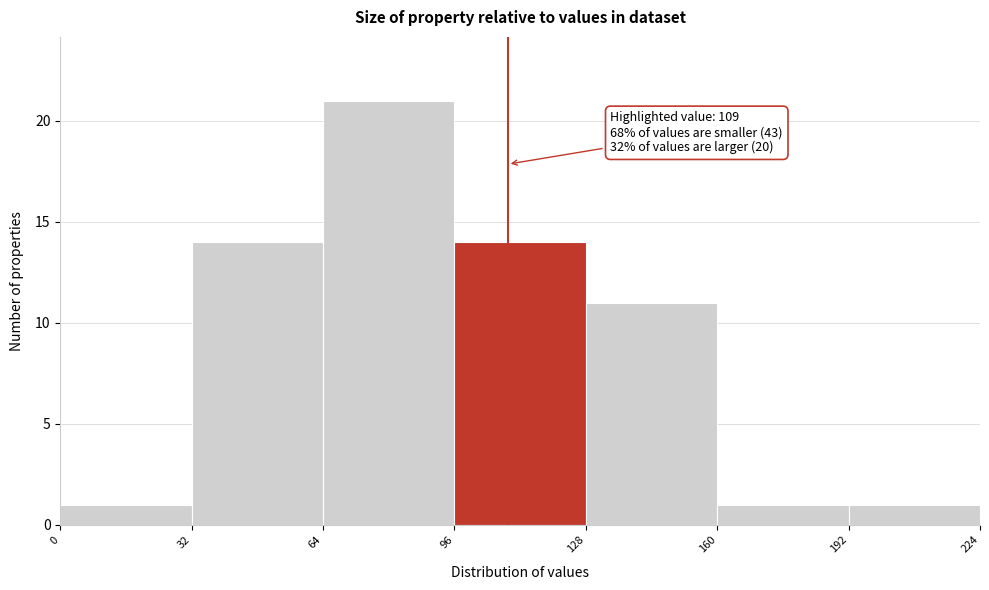

Which range on the x-axis has the tallest bar?

64 to 96